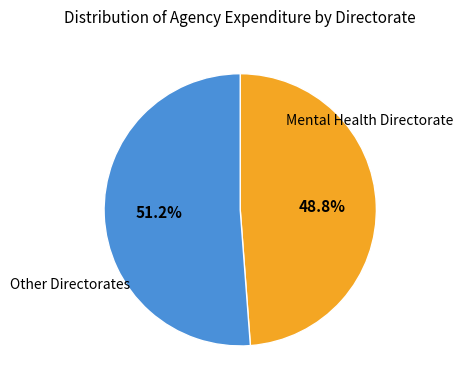

Is there any slice that represents more than half of the pie?

Yes